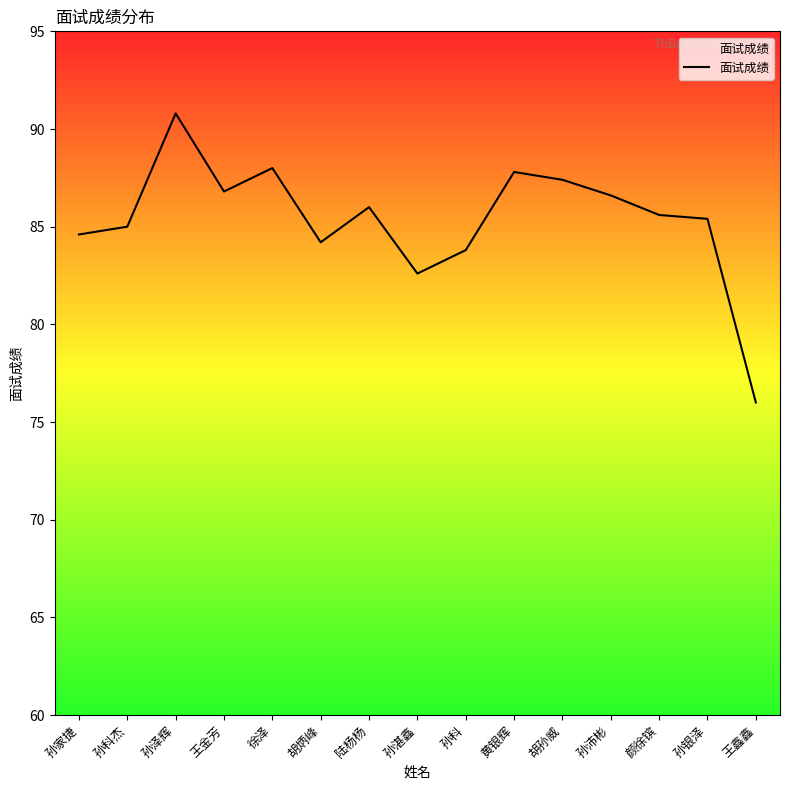

What position from the left is 王金芳?

4